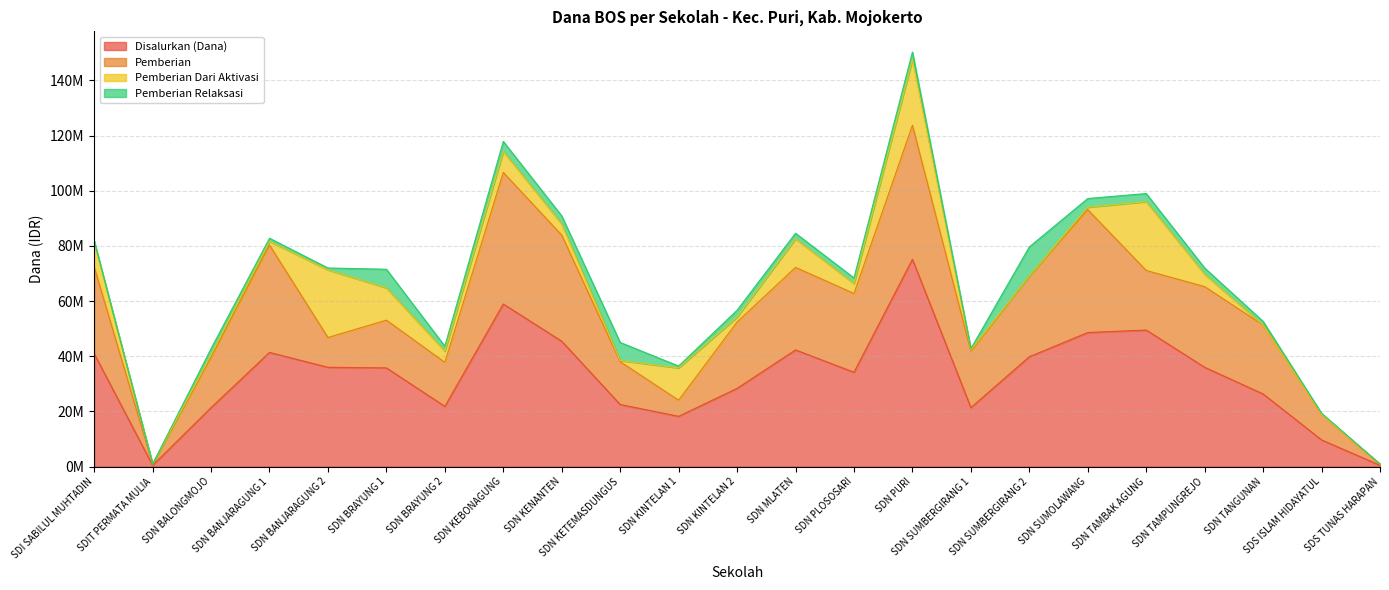

What is the difference between the maximum and second lowest values in the Disalurkan (Dana) series?

74700000